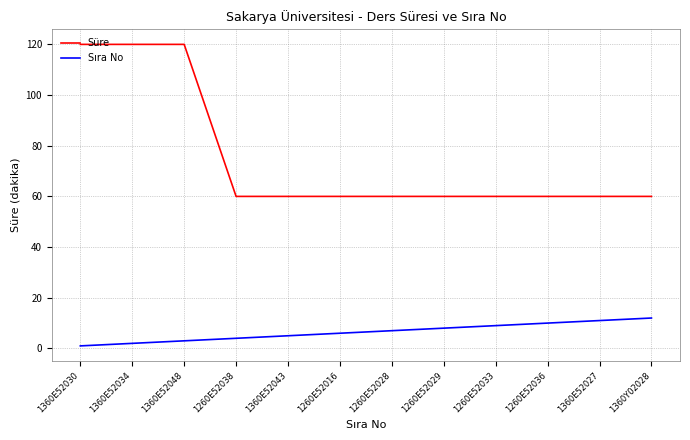

What is the minimum value shown in the chart?

1